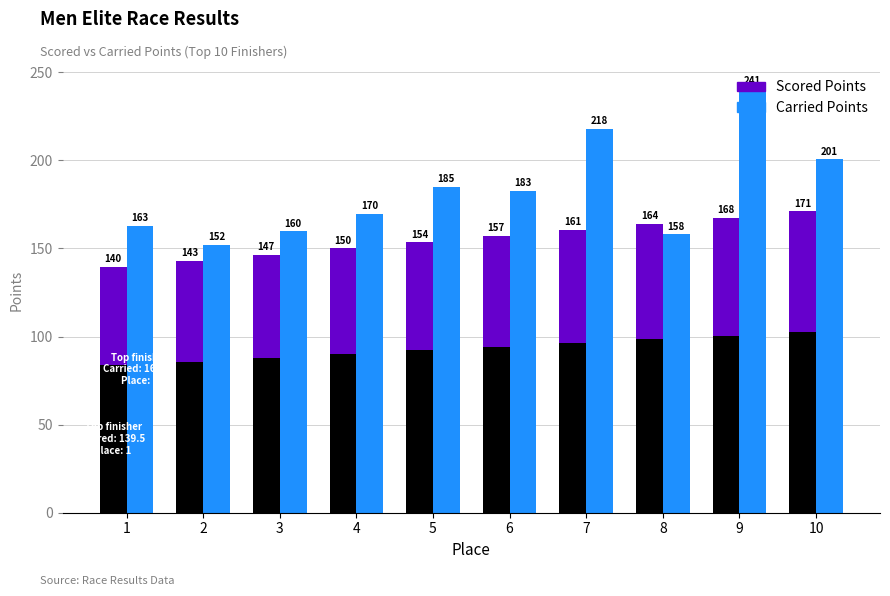

How many groups of bars are there?

10